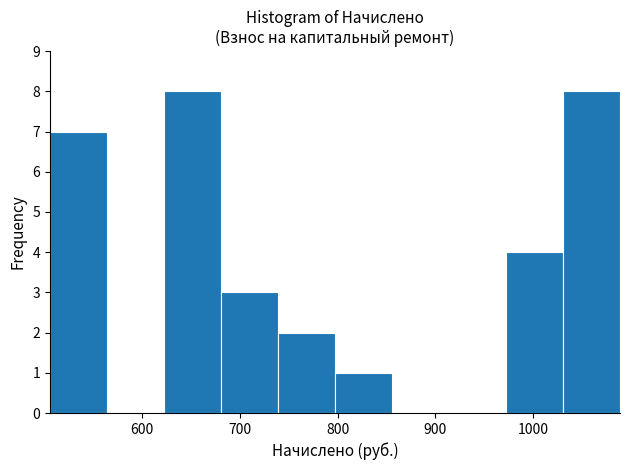

What is the height of the bar covering 1030 to 1090 on the x-axis? Neither the bar edges nor the heights are printed on the chart, so give them approximately, as read against the axes.

8